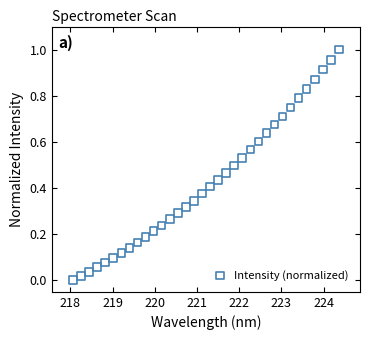

What is the range of X values (max minus min)?

6.3